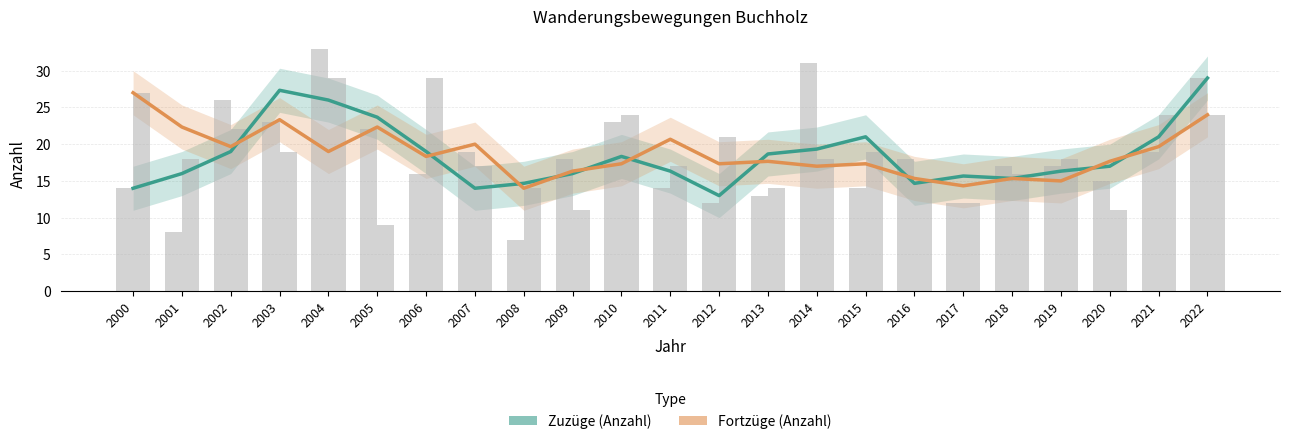

How many series are shown in this chart?

2